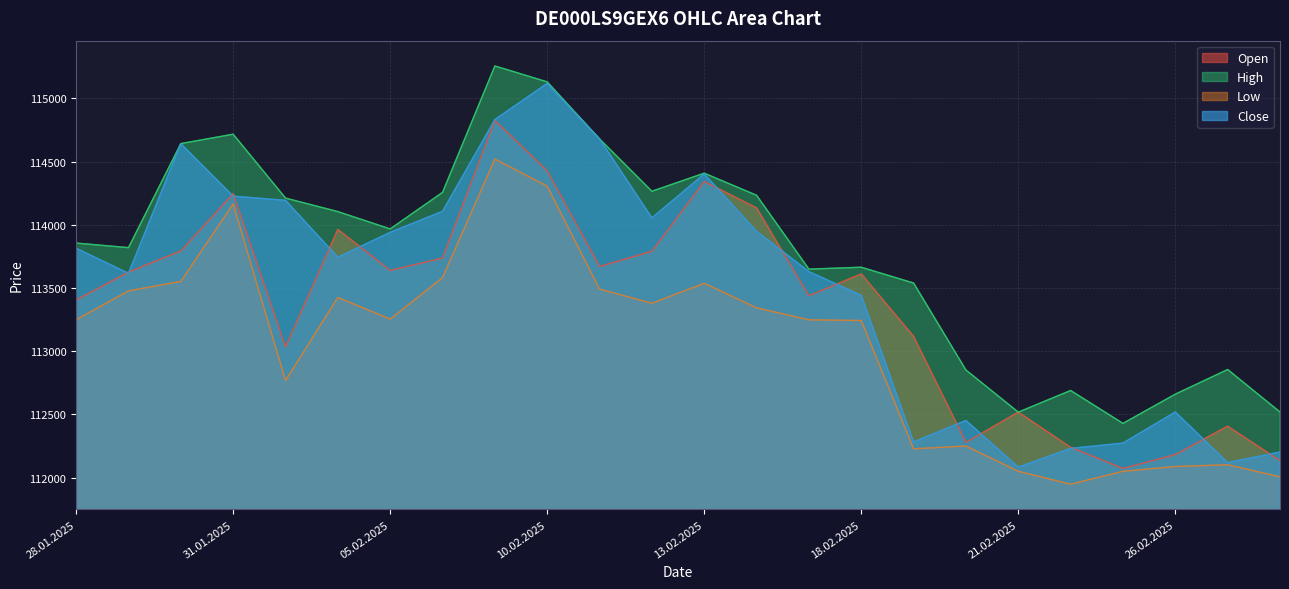

Which has a higher value, 24.02.2025 or 30.01.2025?

30.01.2025